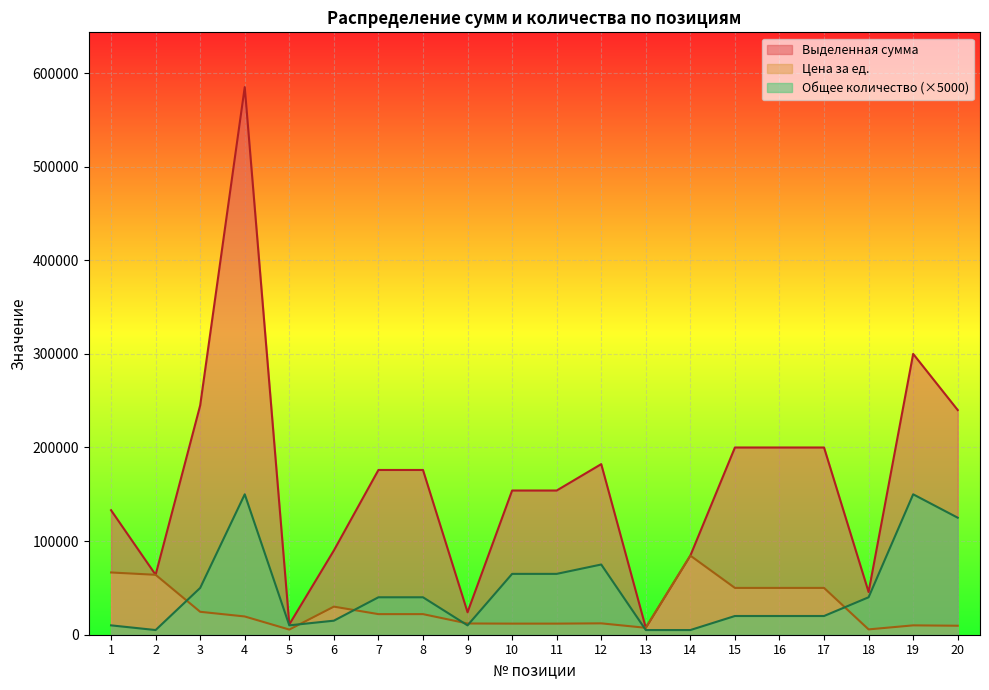

Where is the first local maximum for Цена за ед.?

6